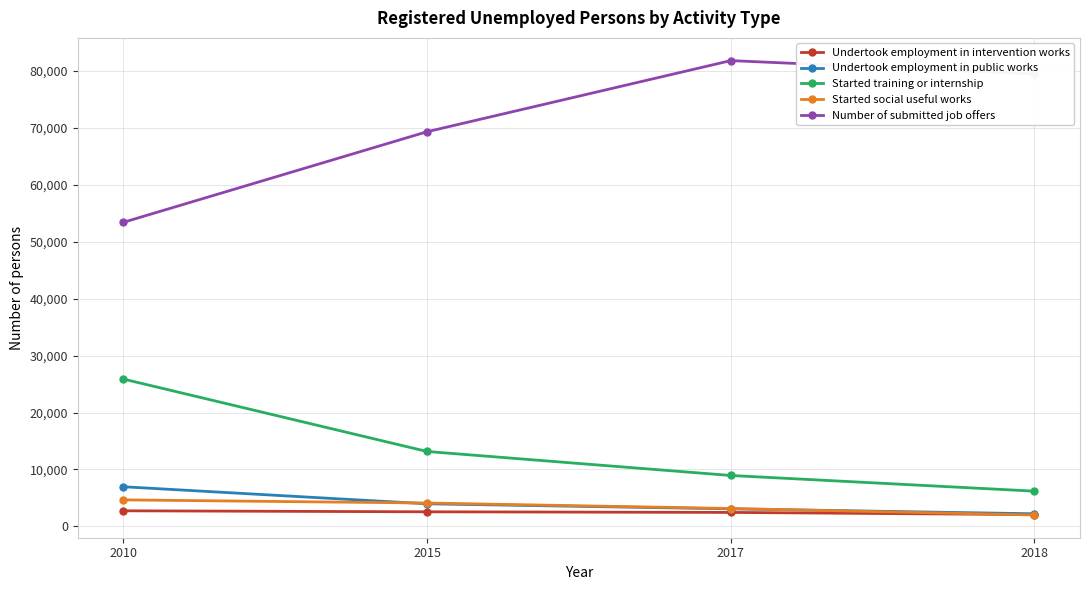

What is the average value of the Undertook employment in intervention works series?

2455